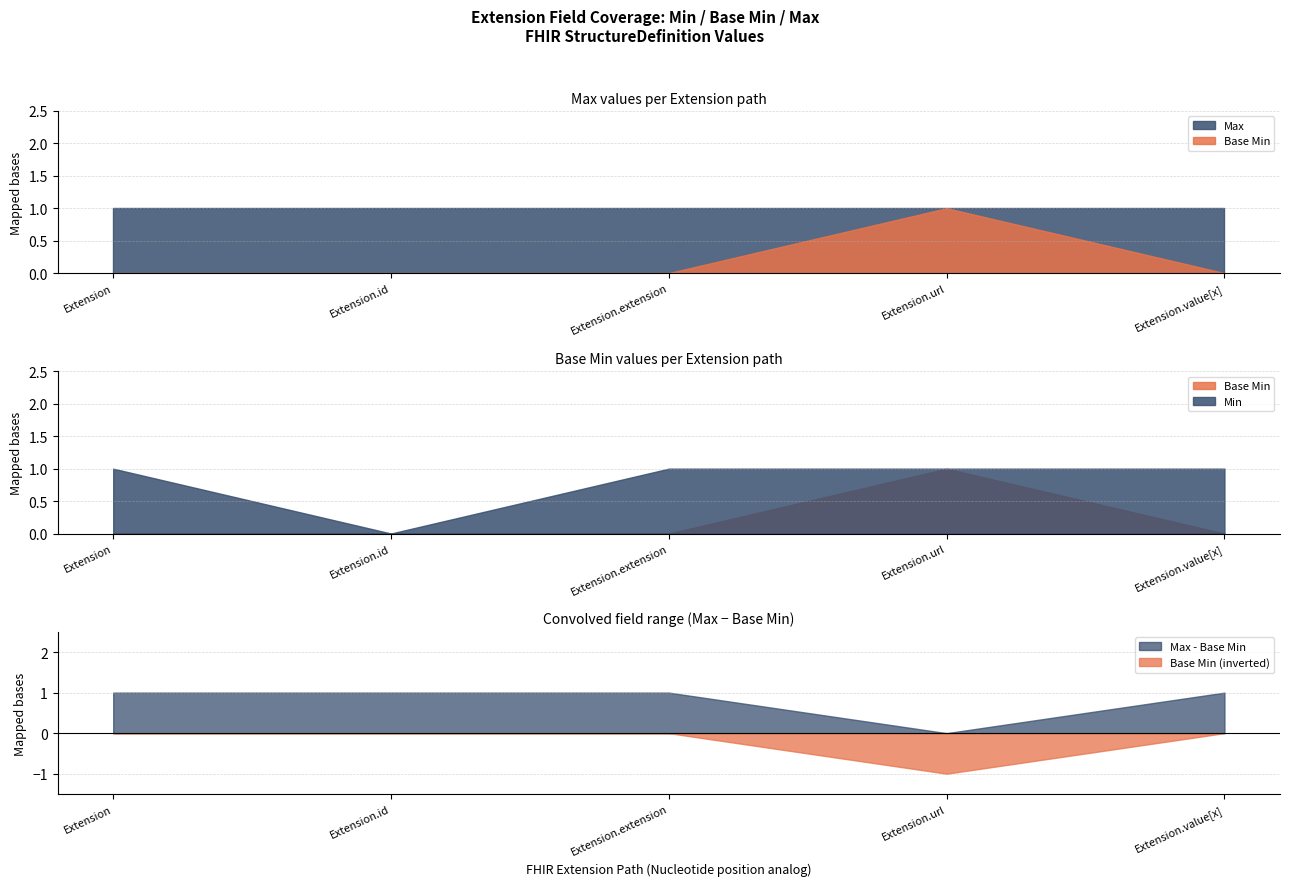

Count the number of categories in the chart.

5